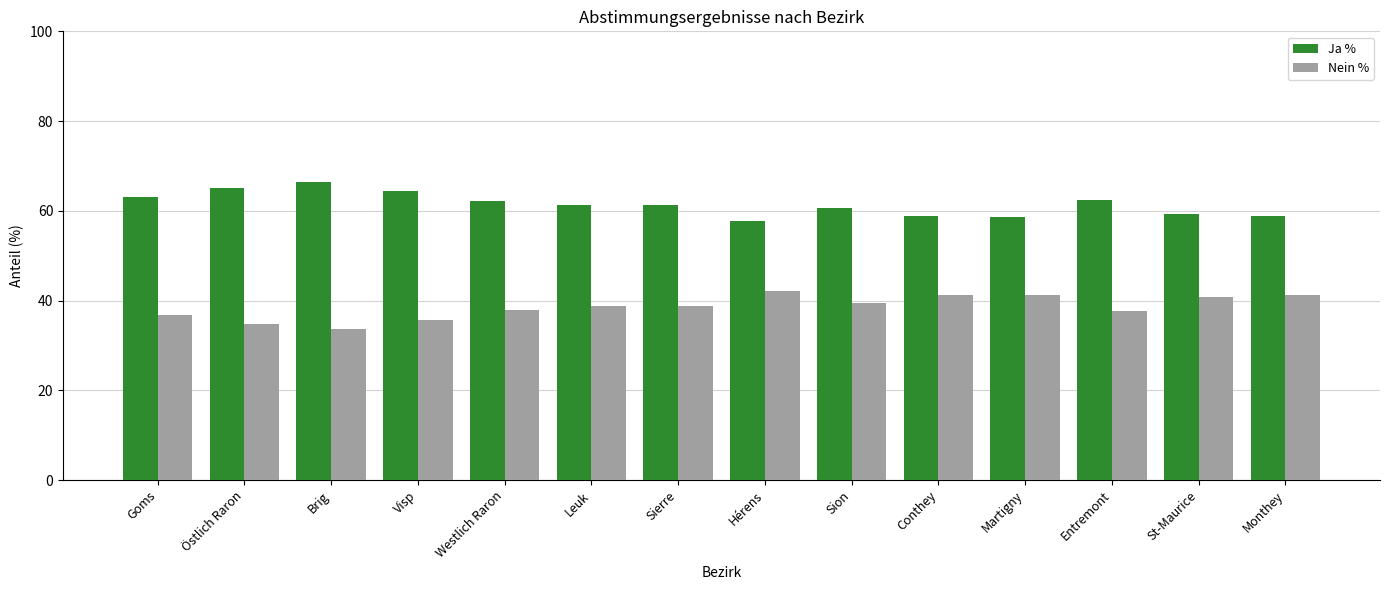

Rank the series at Hérens from highest to lowest value.

Ja %, Nein %